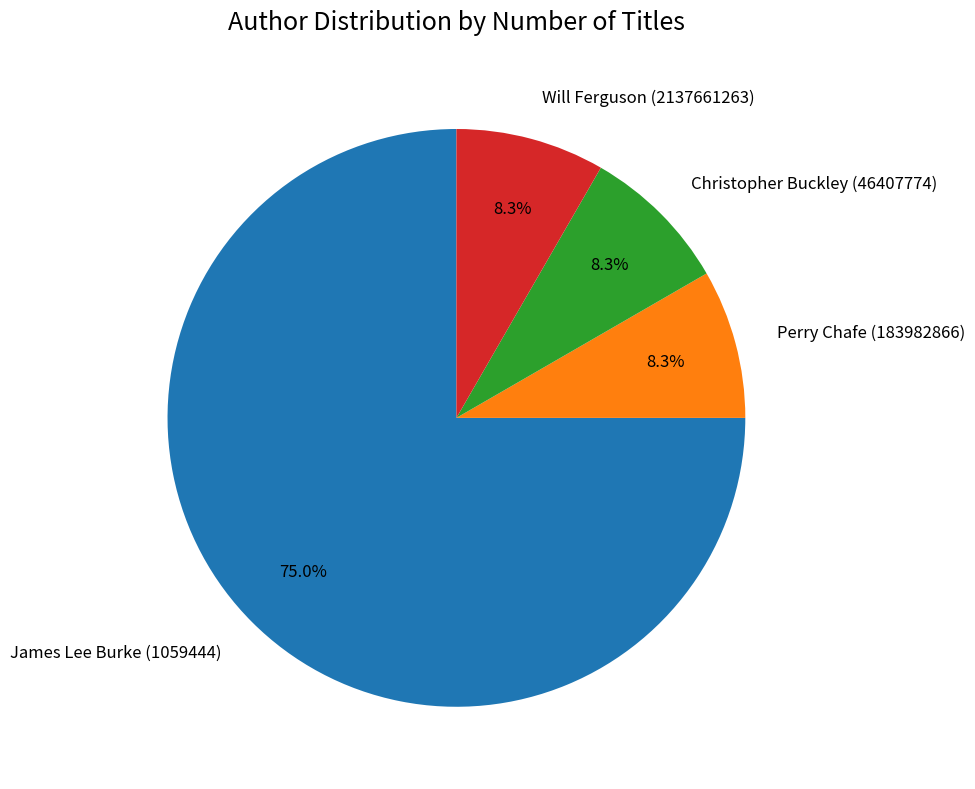

How many segments does this pie chart have?

4